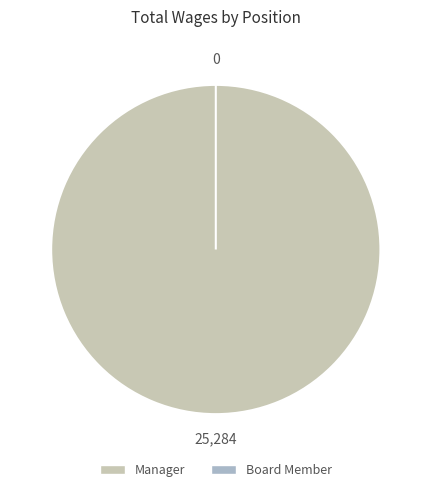

What percentage is the Manager slice, to the nearest percent?

100%